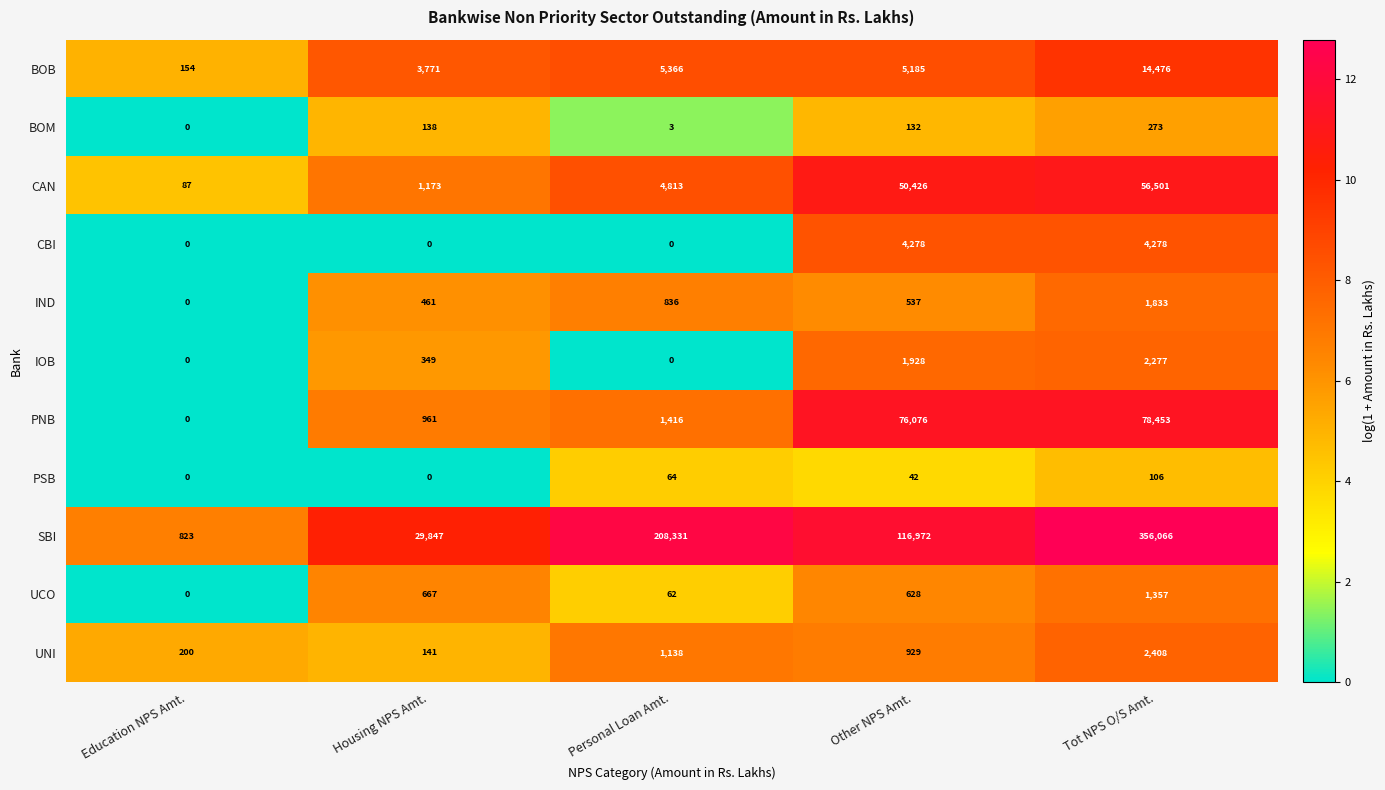

Between Personal Loan Amt. and Other NPS Amt., which series saw the biggest shift?

SBI